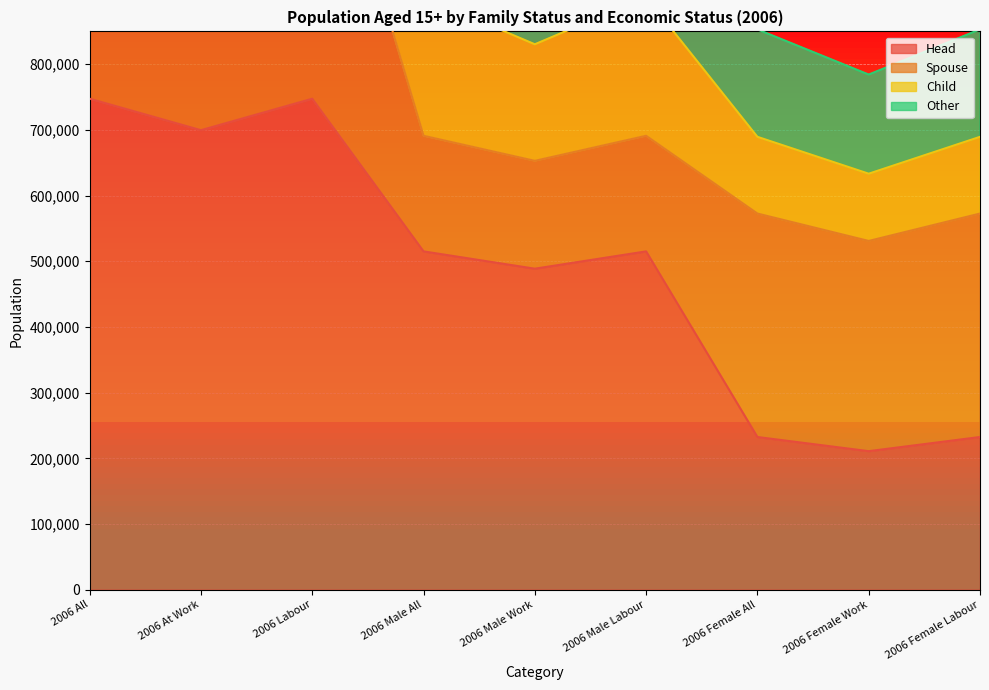

True or false: Other and Head cross at least once.

False